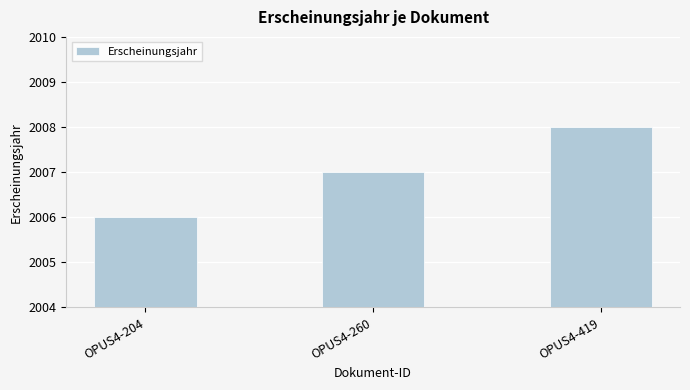

What is the change in value from OPUS4-204 to OPUS4-419?

+2